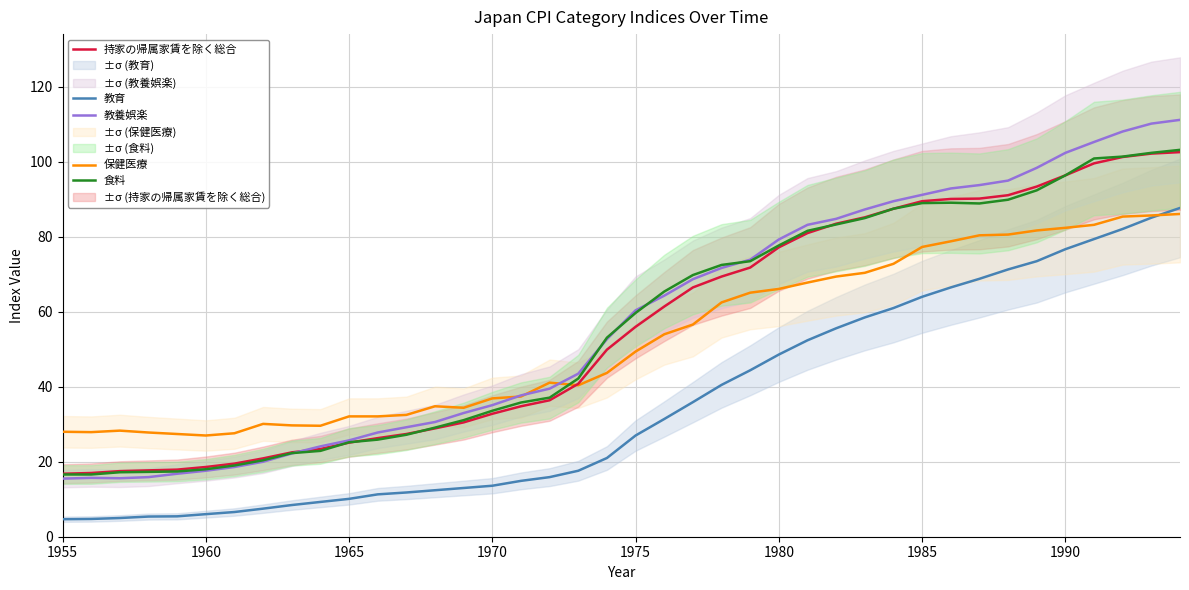

How many lines are shown in the chart?

5